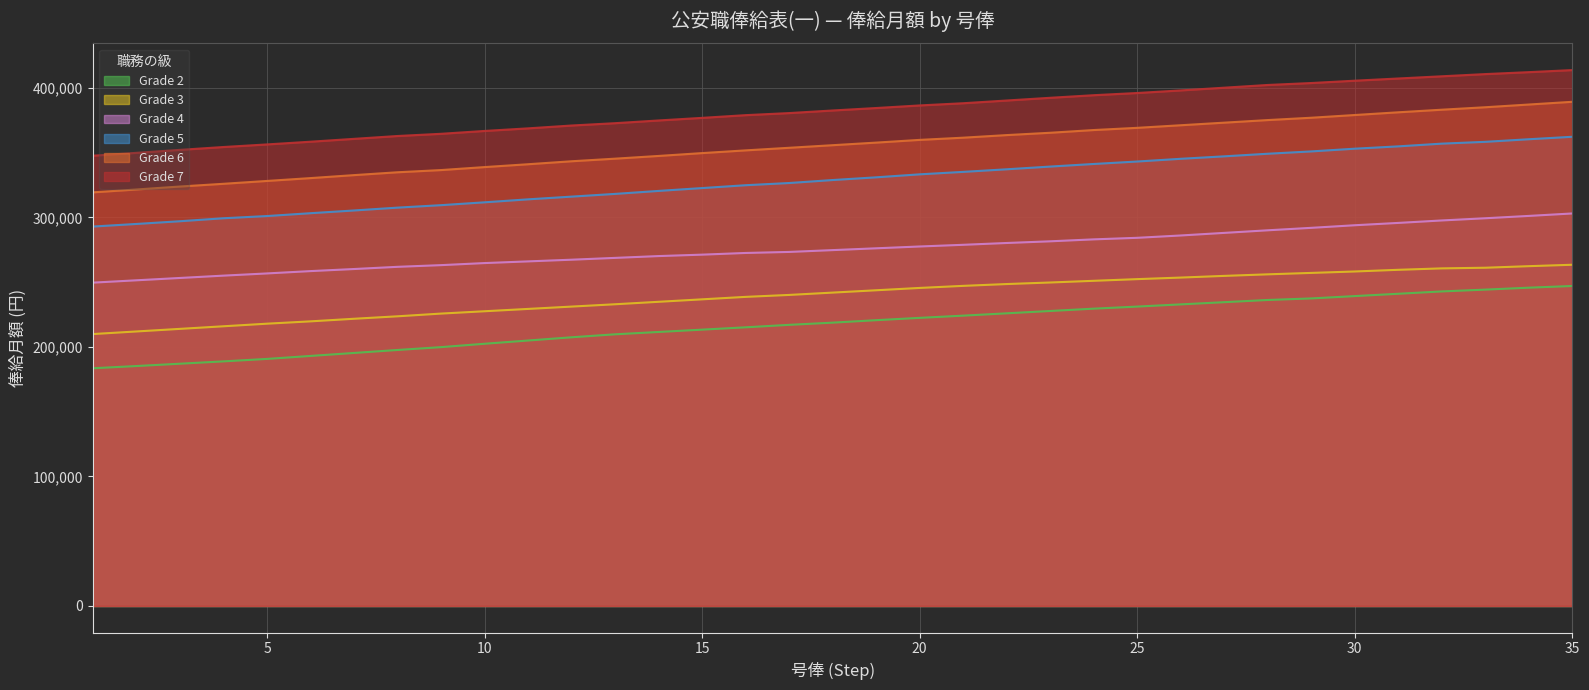

Between 26 and 29, which series saw the biggest shift?

Grade 4